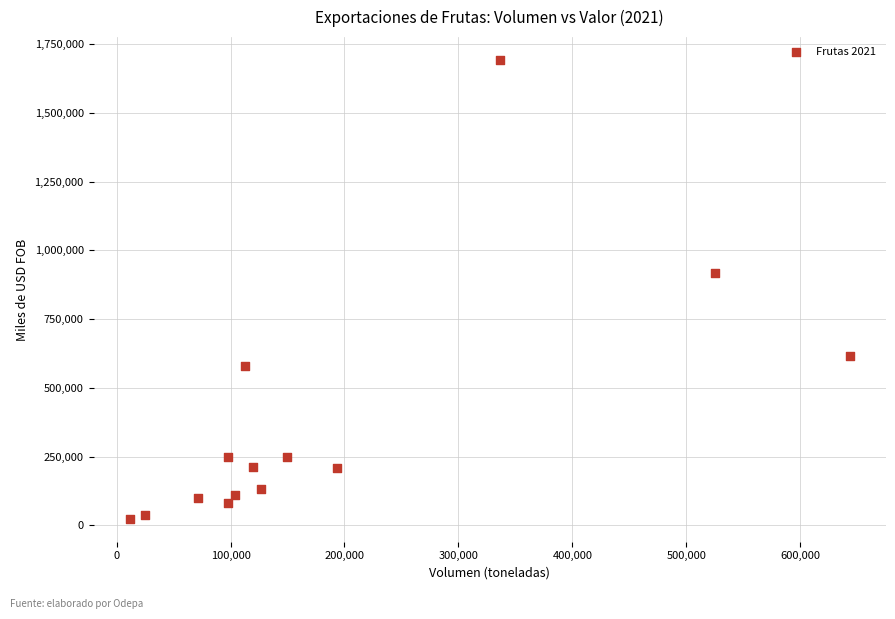

What Y value in the scatter plot is closest to 858317?

917917.2